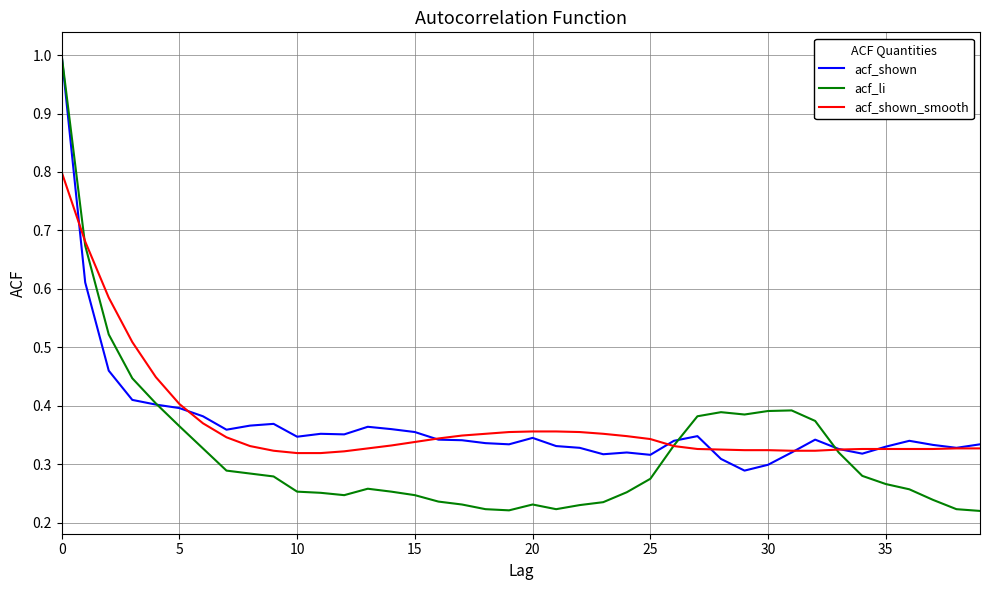

Which series has the largest range (max minus min)?

acf_li